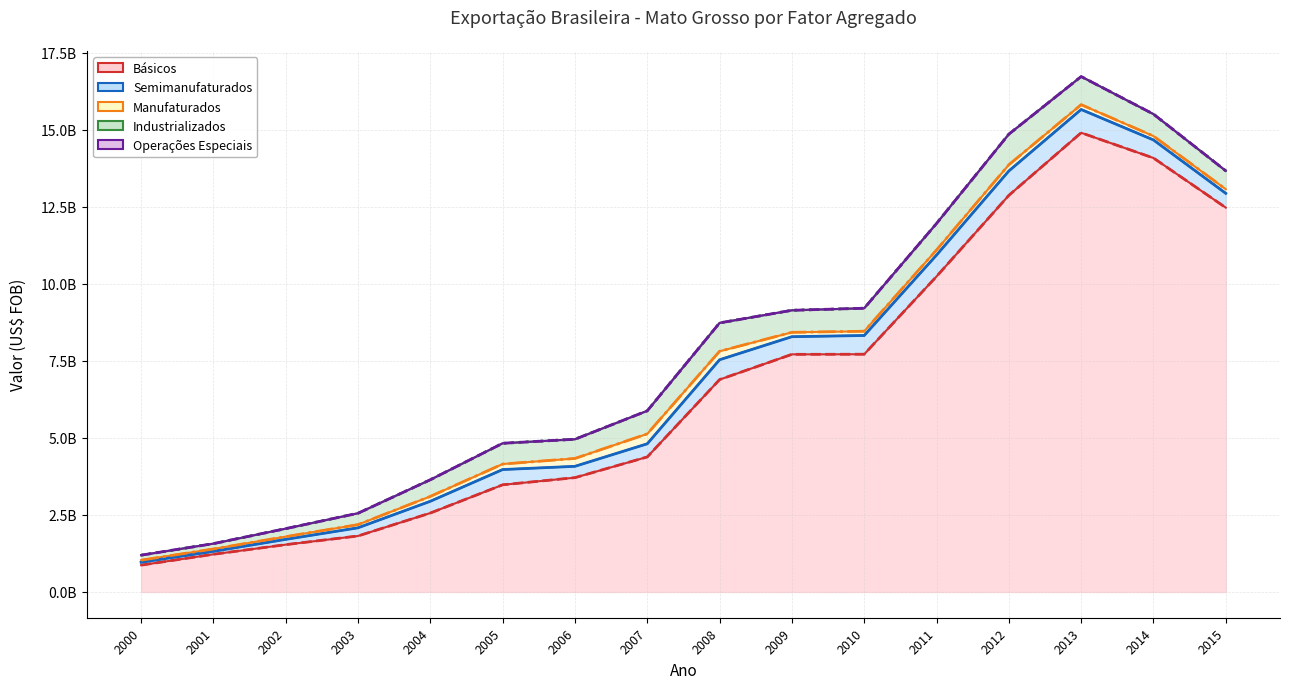

Where does the Básicos series first go above 6892696926?

2009